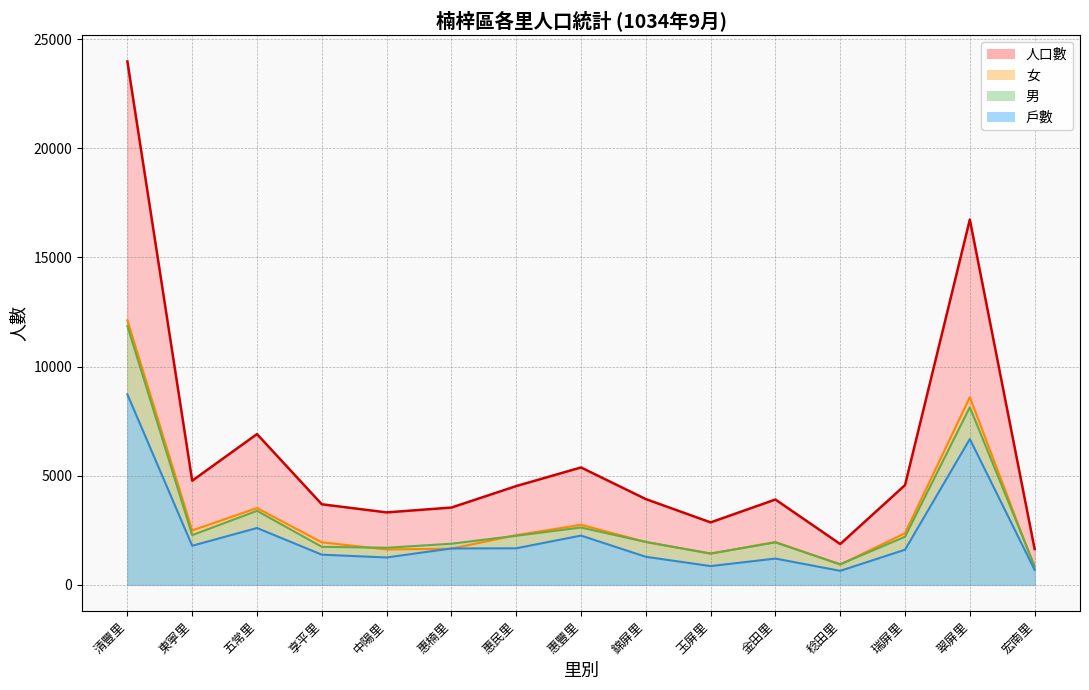

Which has a higher value, 五常里 or 惠楠里?

五常里